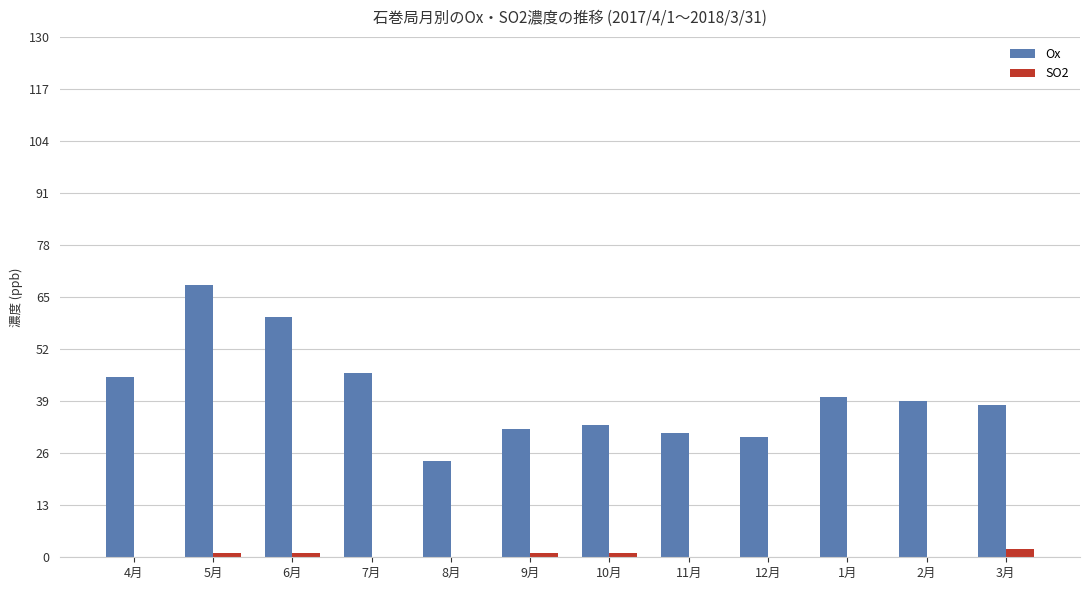

Which series changed the most between 6月 and 3月?

Ox